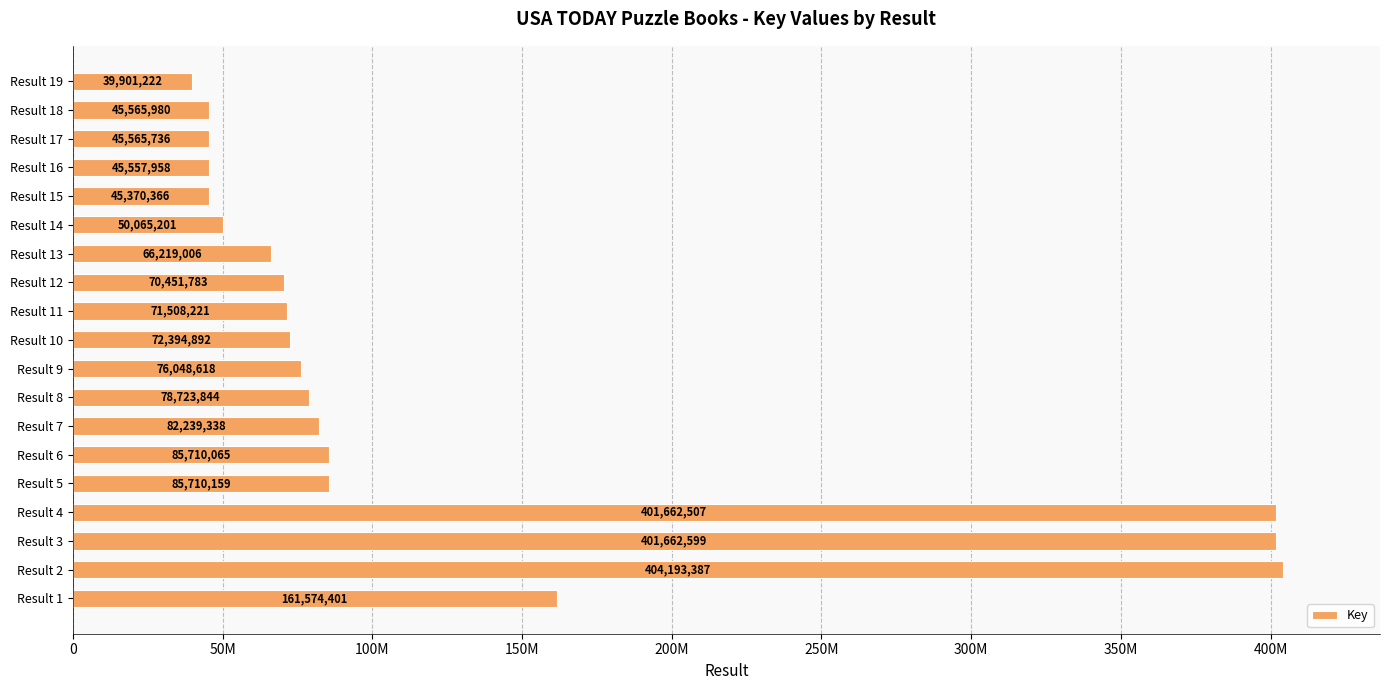

What is the smallest value displayed?

39901222